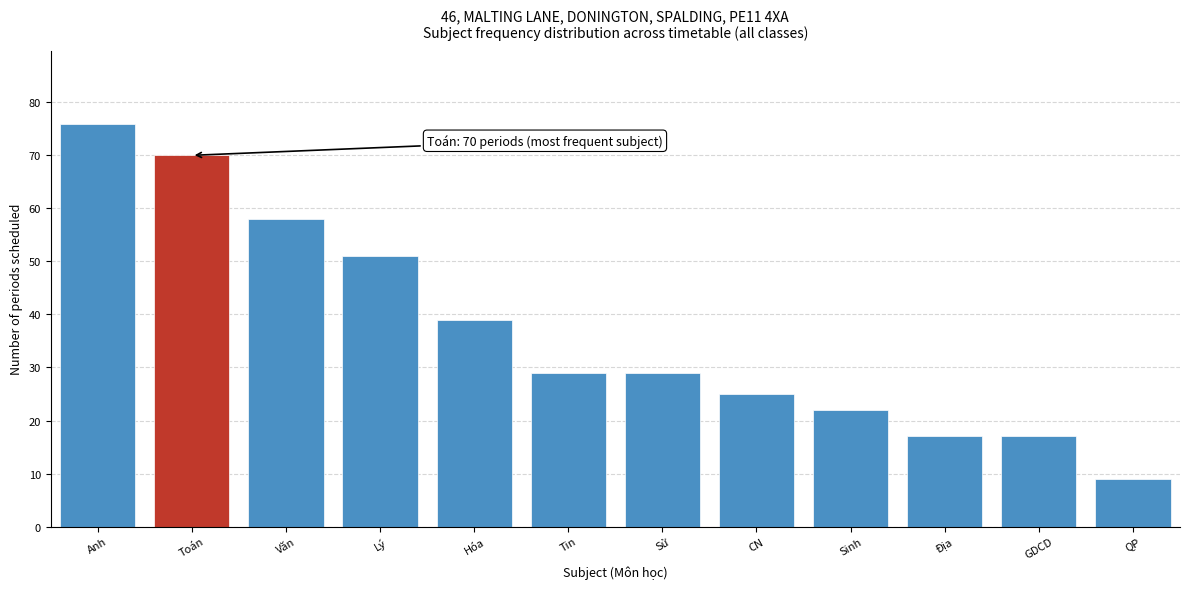

Reading left to right, extract all data points from this chart.

76	70	58	51	39	29	29	25	22	17	17	9